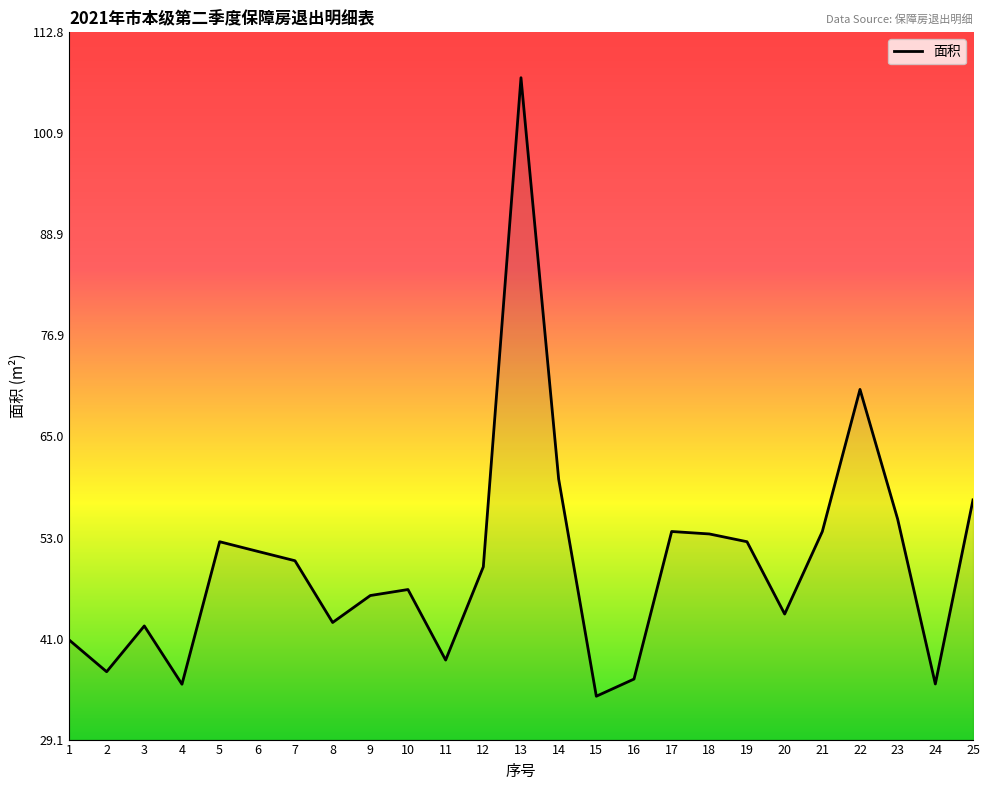

How many values exceed 49?

13